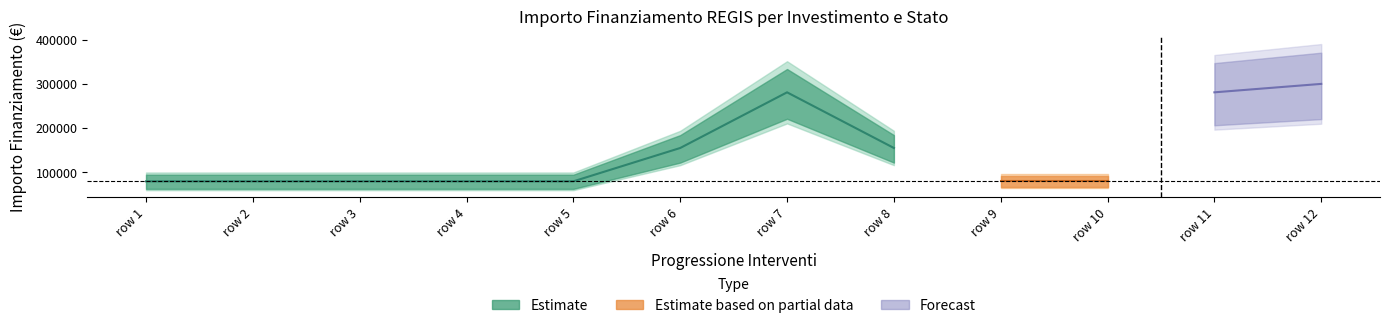

What is the value of the Fascia C - Concluso point at the 10th from the left?

79922